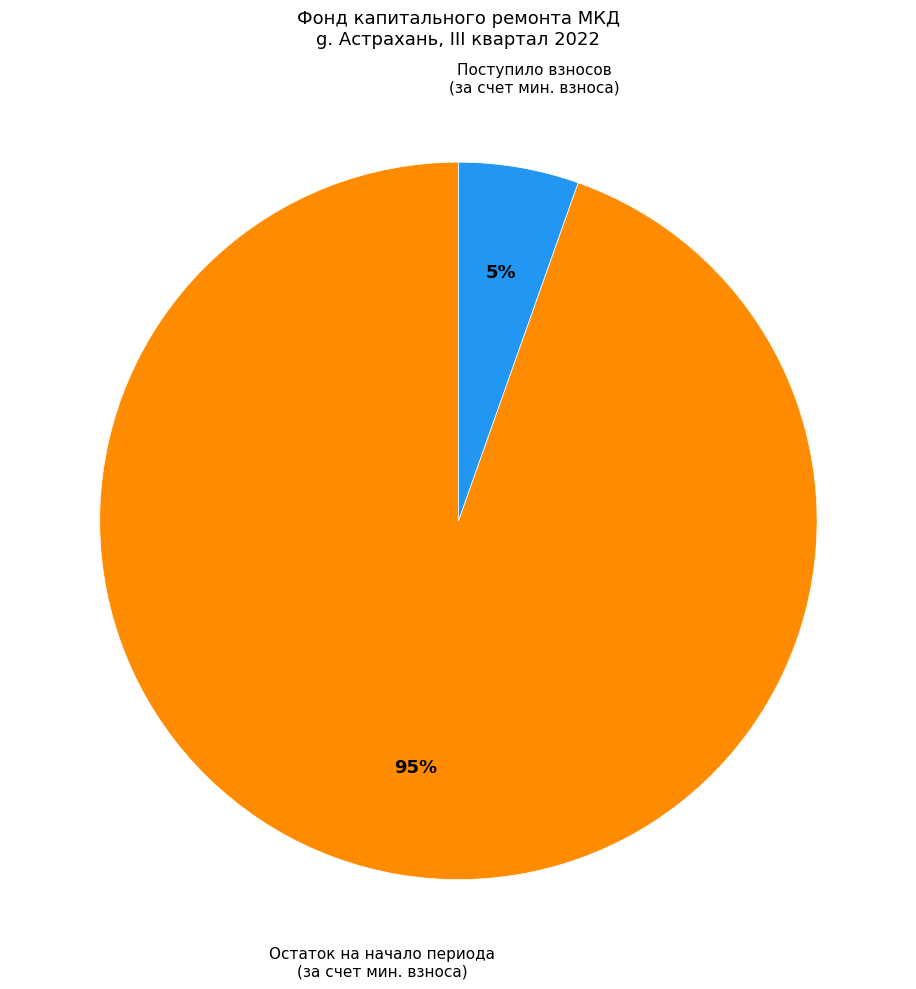

Which slice represents more than half of the pie?

Остаток на начало периода (за счет мин. взноса)